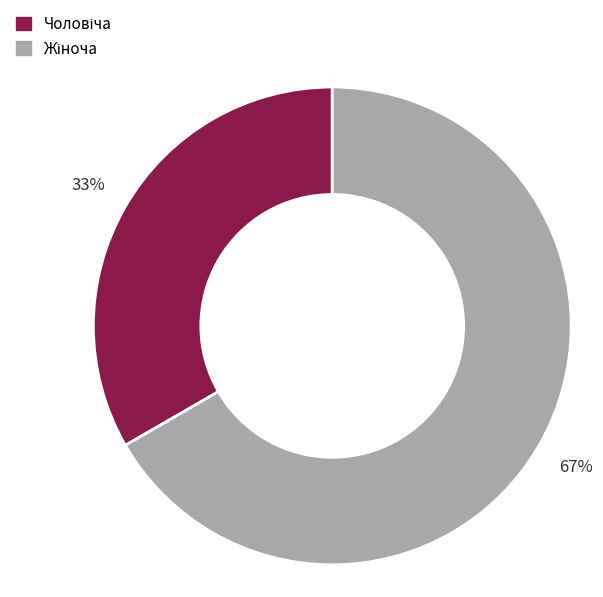

Does any single category account for the majority?

Yes